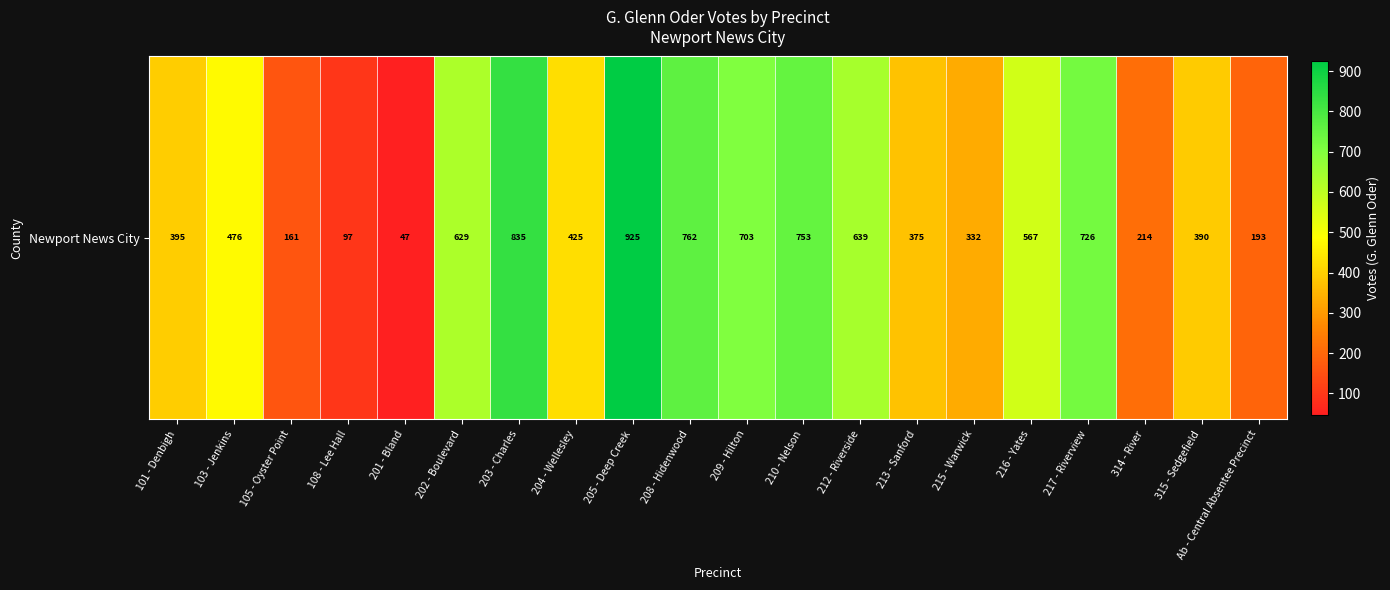

Reading left to right, what are all the values shown in this chart?

395	476	161	97	47	629	835	425	925	762	703	753	639	375	332	567	726	214	390	193